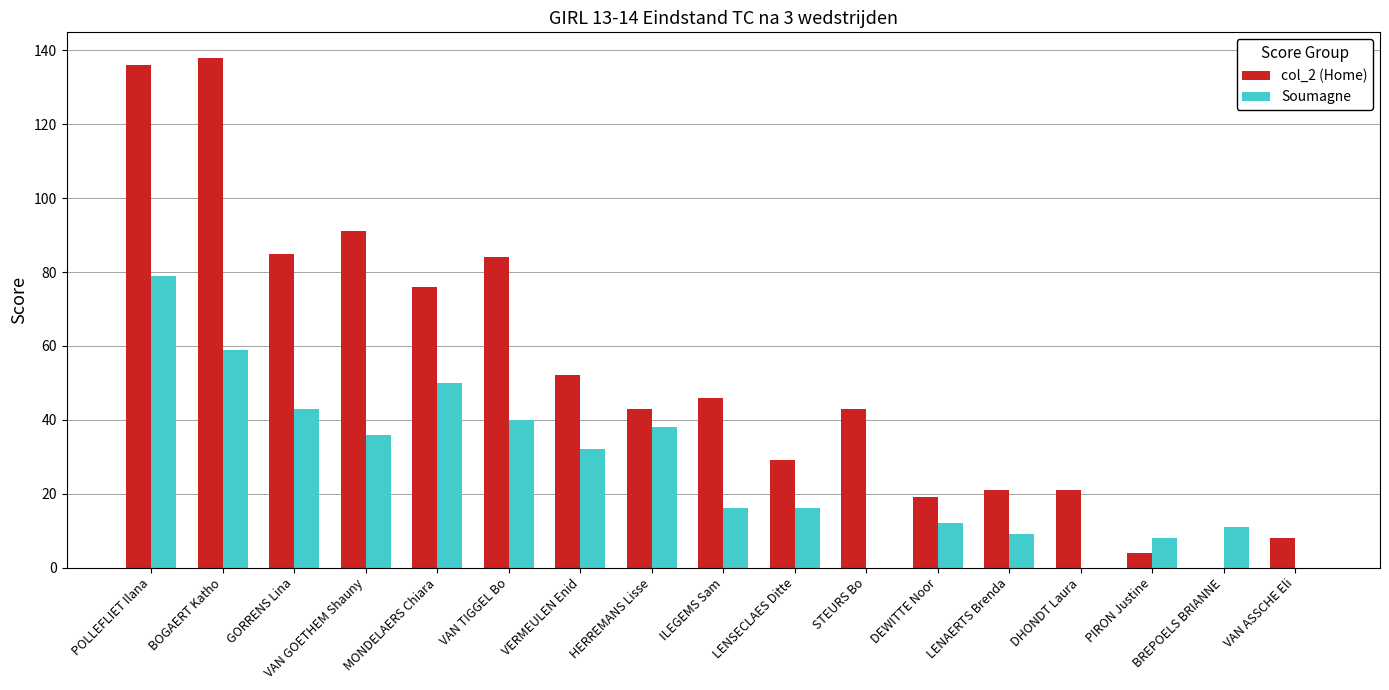

The value of col_2 (Home) at STEURS Bo is 43. True or false?

True